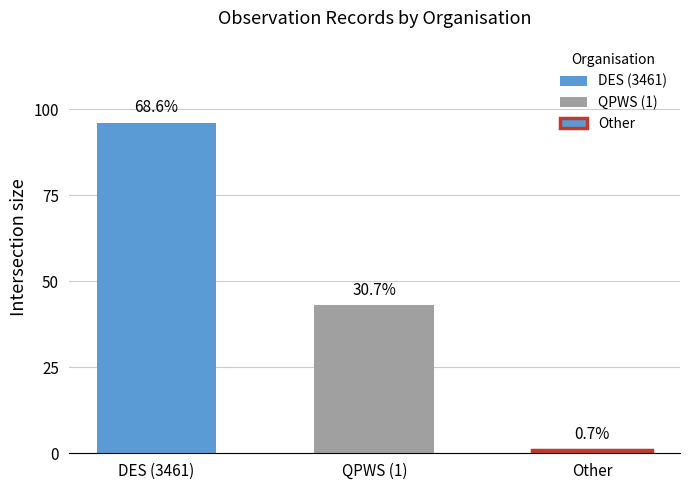

Does the chart contain stacked bars?

No